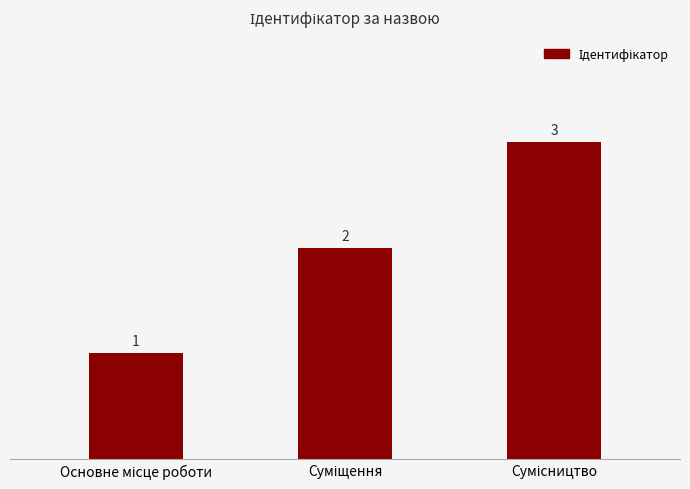

What is the minimum value shown in the chart?

1